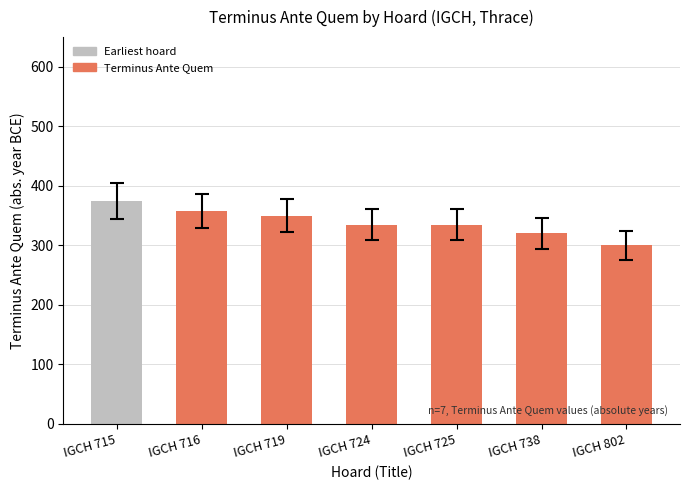

Read the value at IGCH 716, to the nearest 10.

360